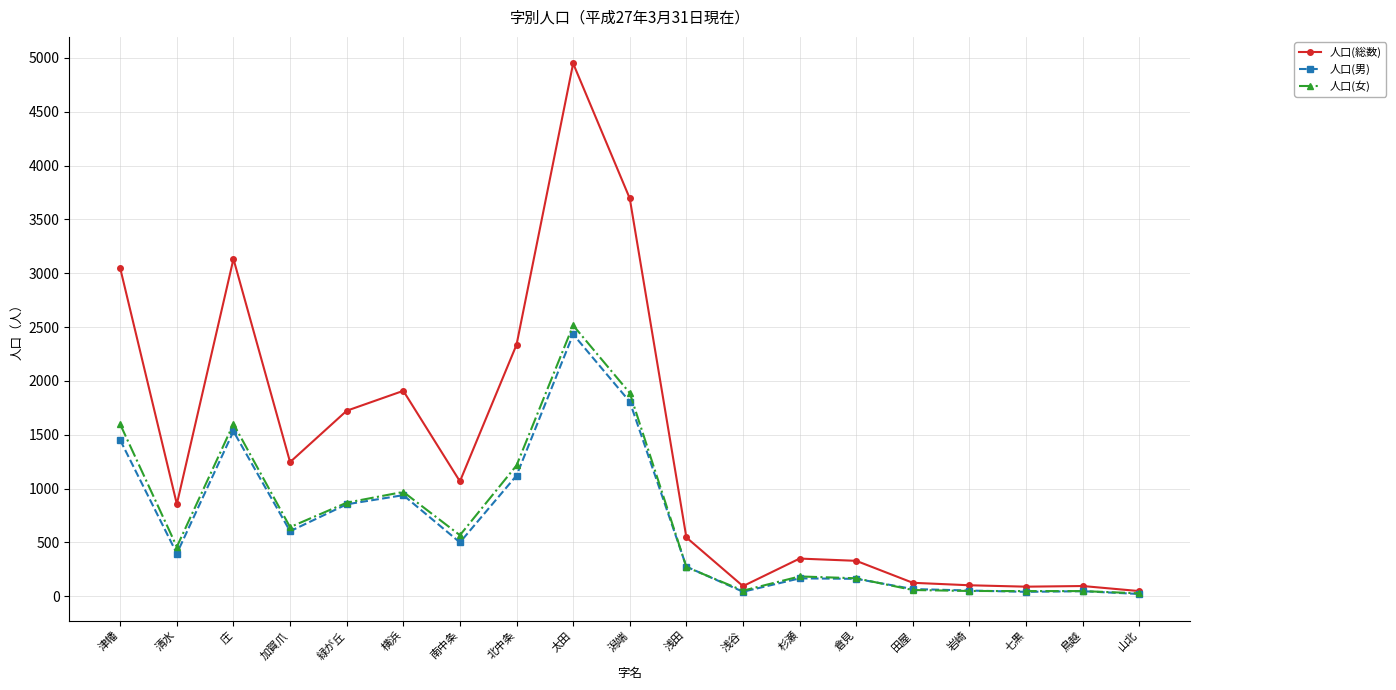

The 人口(女) series shows 1506 at 緑が丘. True or false?

False